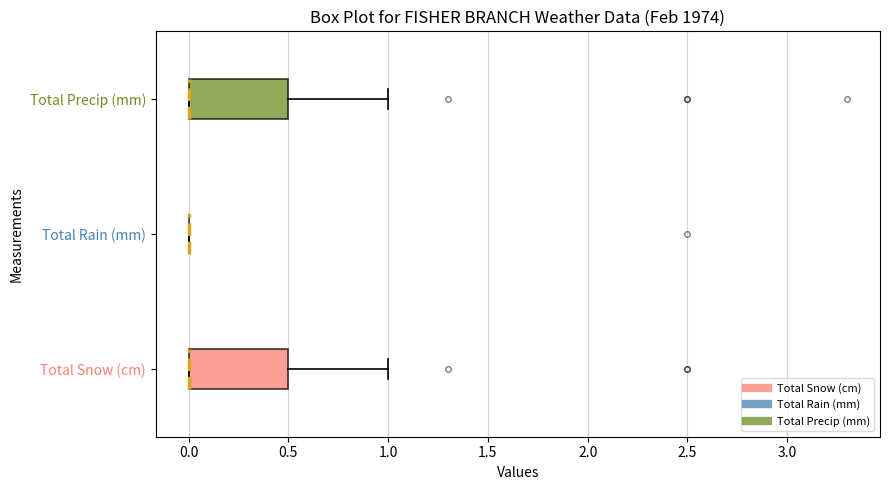

Reading bottom to top, read every box against the x-axis: the position of its median line, the range the box covers, and the ends of its whiskers. The values are not printed on the chart, so give them approximately, as read against the axis.

Total Snow (cm): median 0.0 (drawn on the box's left edge), box 0.0 to 0.5, whiskers 0.0 to 1.0
Total Rain (mm): box collapsed to a line at 0.0, whiskers 0.0 to 0.0
Total Precip (mm): median 0.0 (drawn on the box's left edge), box 0.0 to 0.5, whiskers 0.0 to 1.0